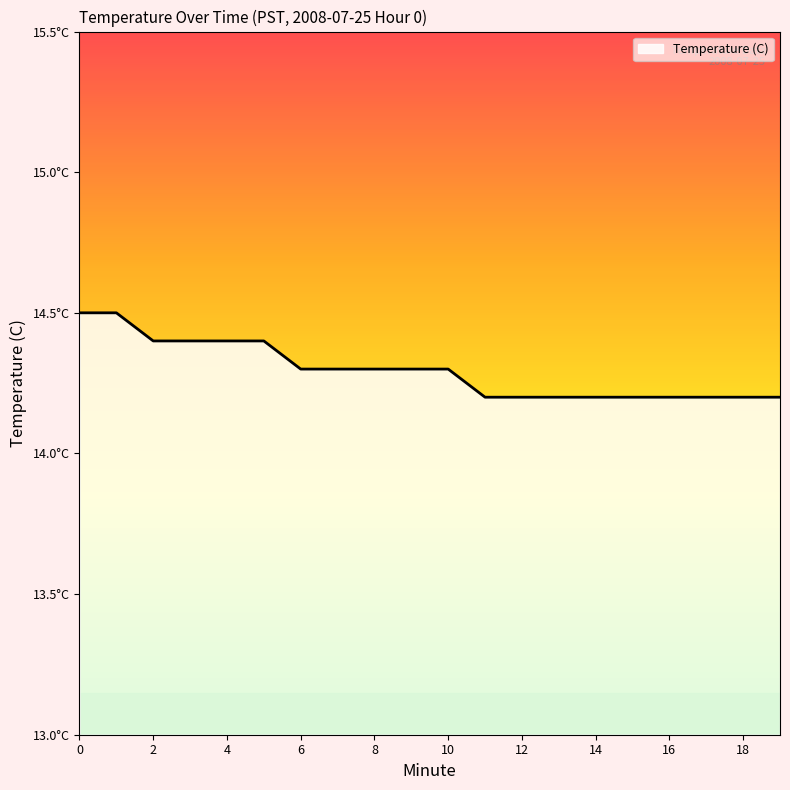

Does the chart have visible grid lines?

No